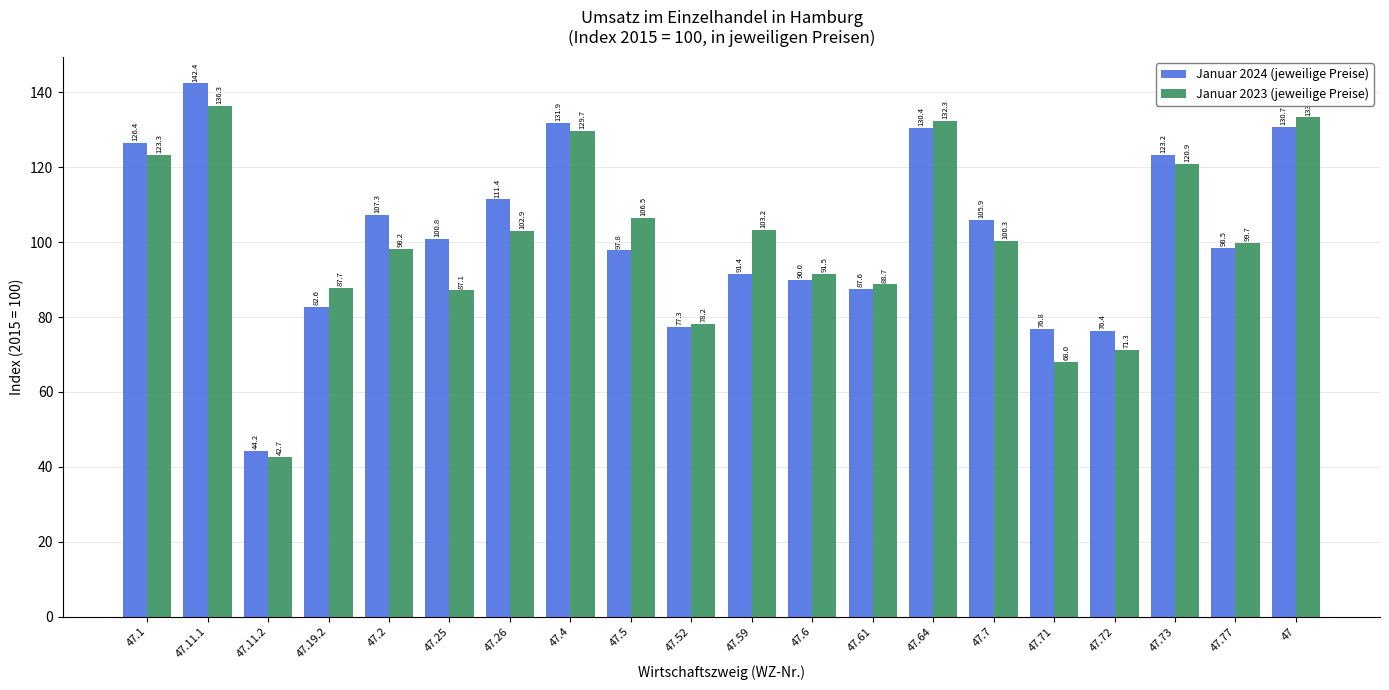

At how many categories does at least one series exceed 103?

11